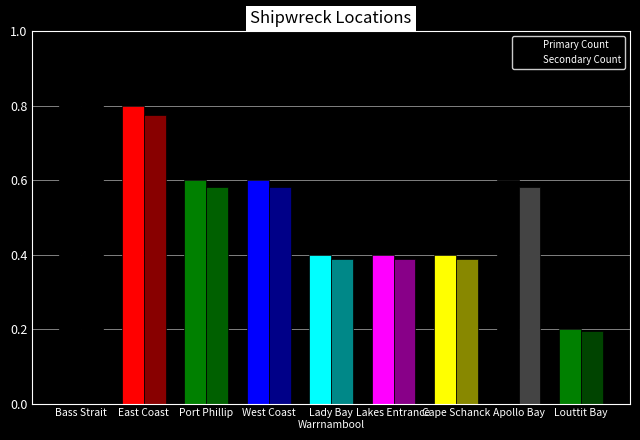

The Secondary Count series shows 0.8 at West Coast. True or false?

False